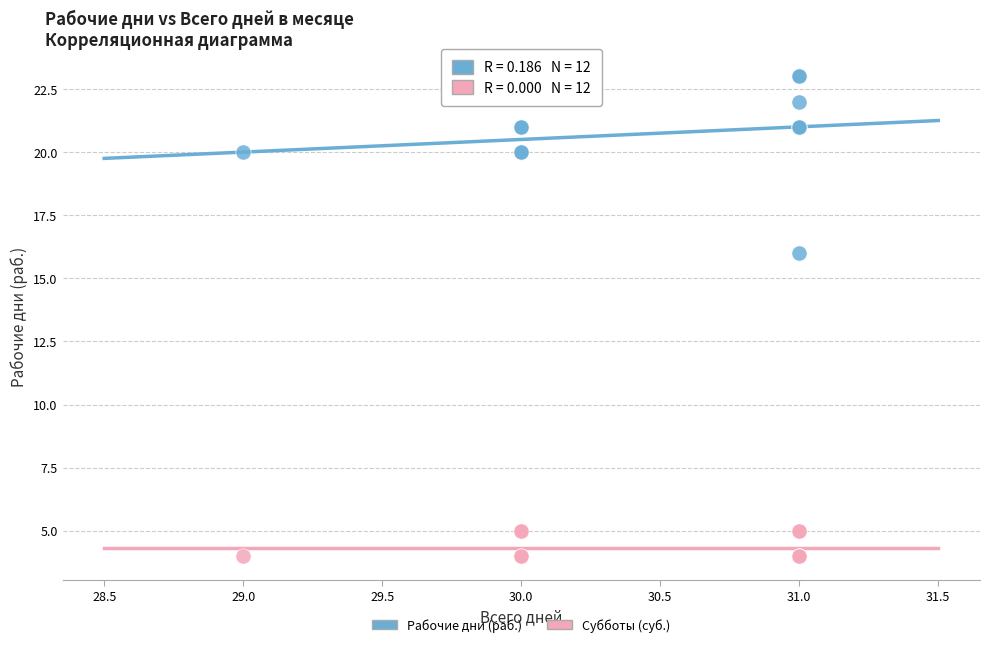

Which series has the widest spread of Y values?

Рабочие дни (раб.)